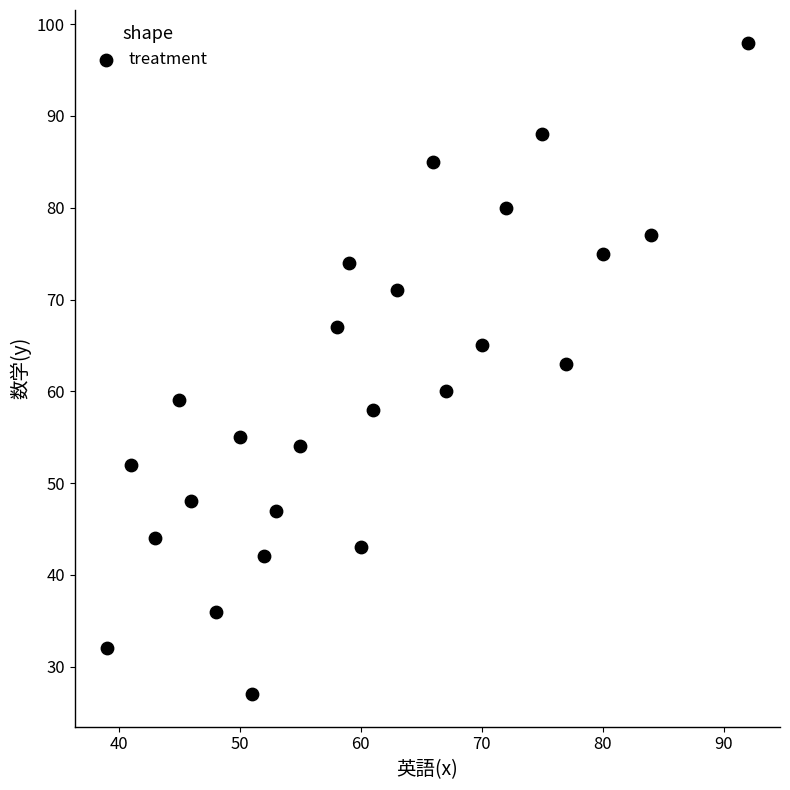

What Y value in the scatter plot is closest to 62?

63